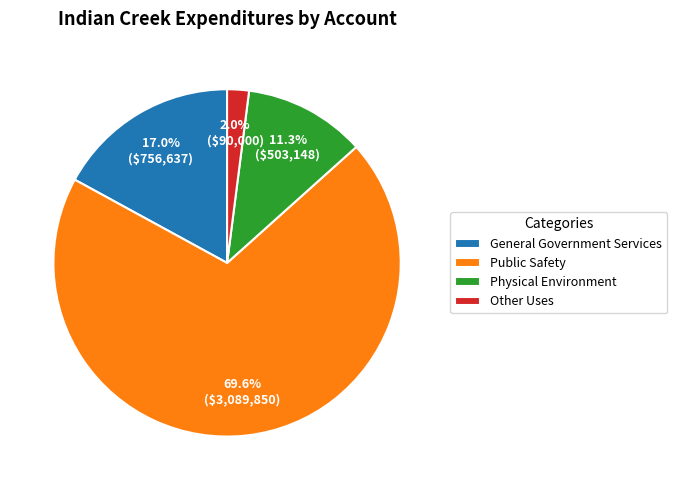

How many segments does this pie chart have?

4